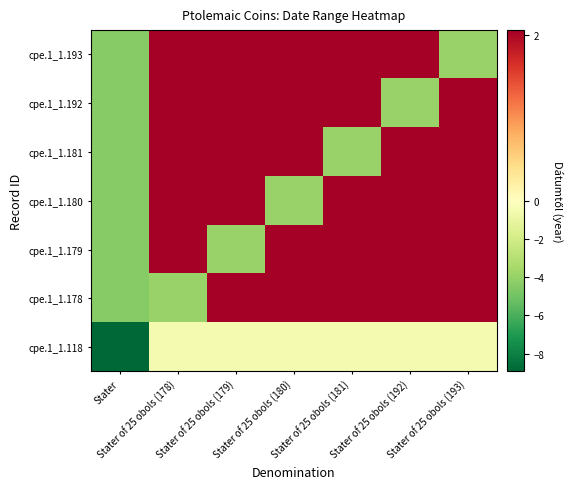

How many series are shown in this chart?

7